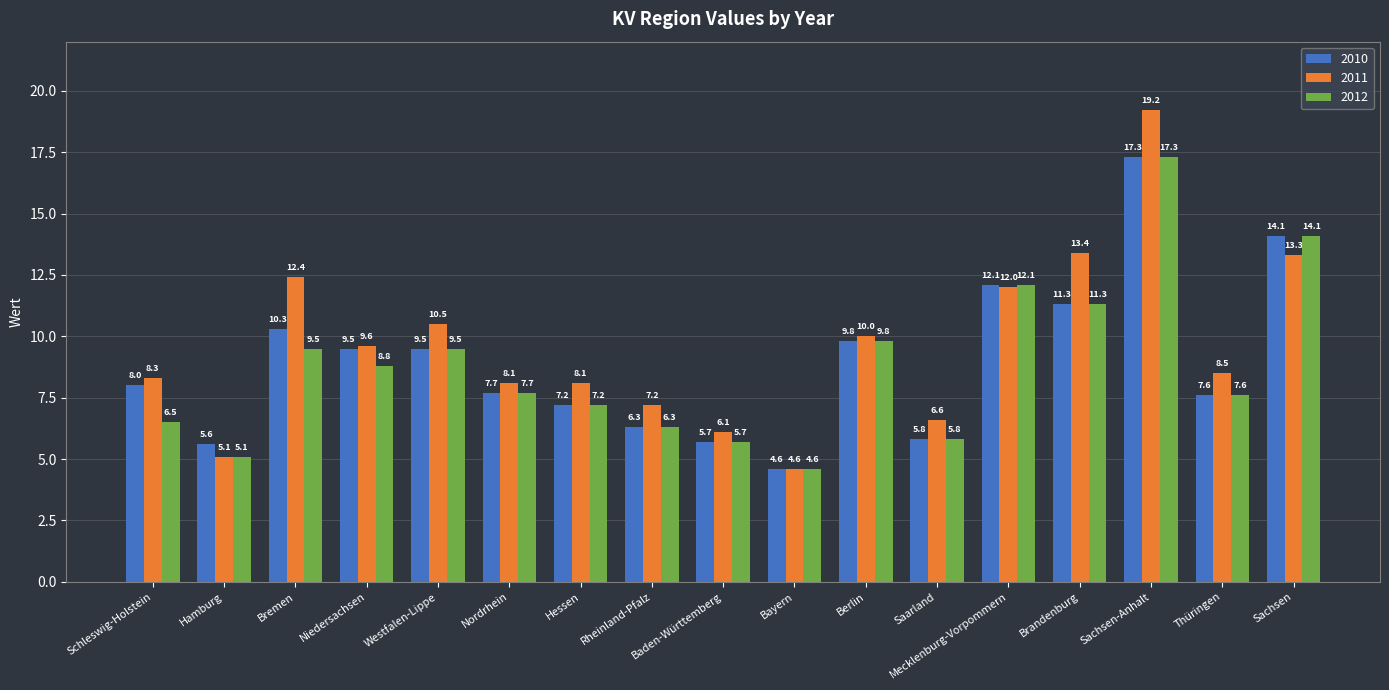

The value of 2011 at Sachsen-Anhalt is 19.2. True or false?

True